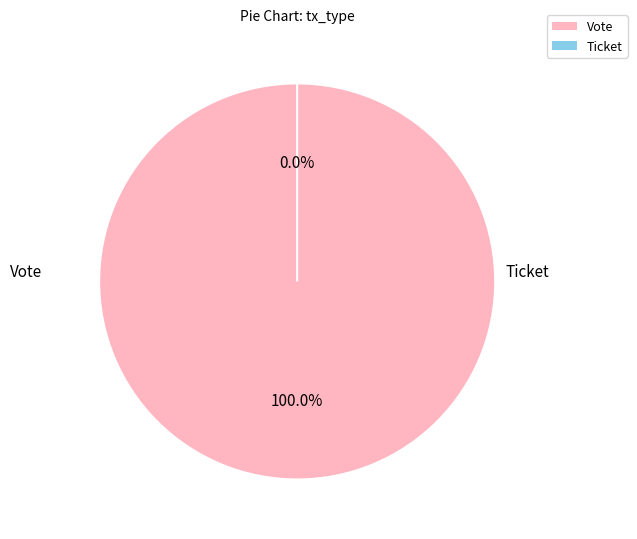

Which category has the smallest portion of the pie?

Ticket